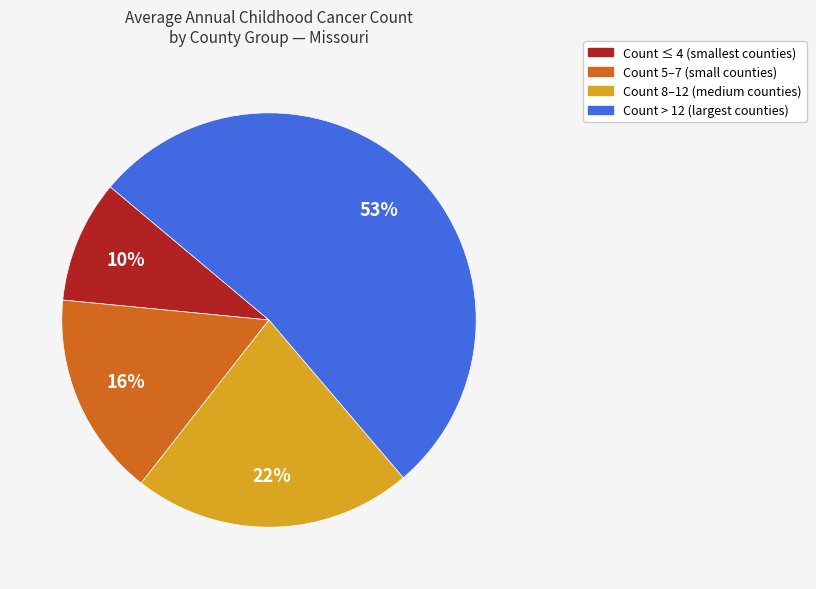

To the nearest percent, what is the difference between the largest and smallest slice percentages?

43%